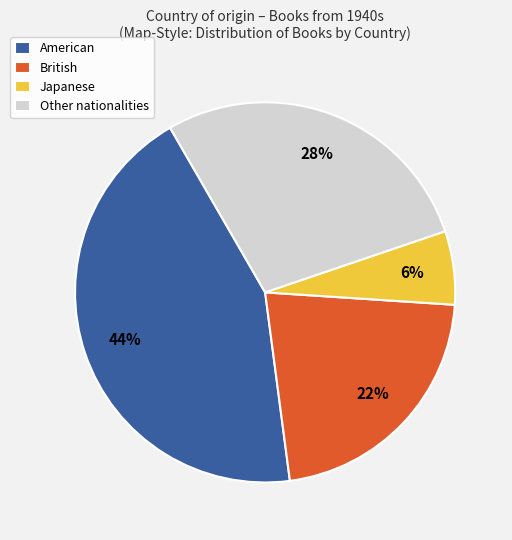

Count the number of slices in the pie.

4